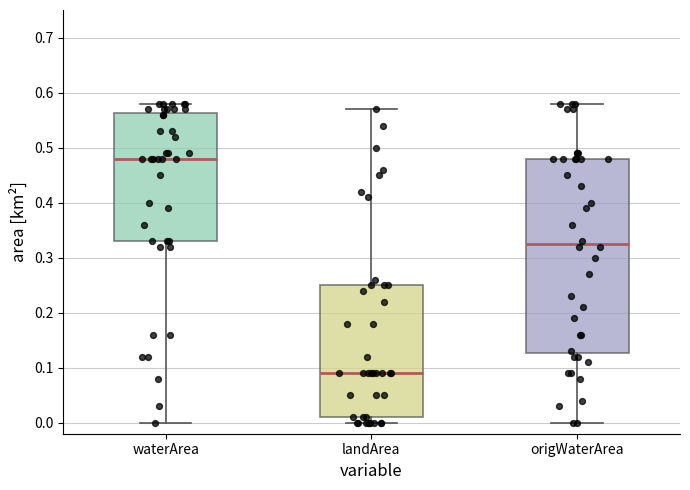

Which box's median line is the lowest?

landArea